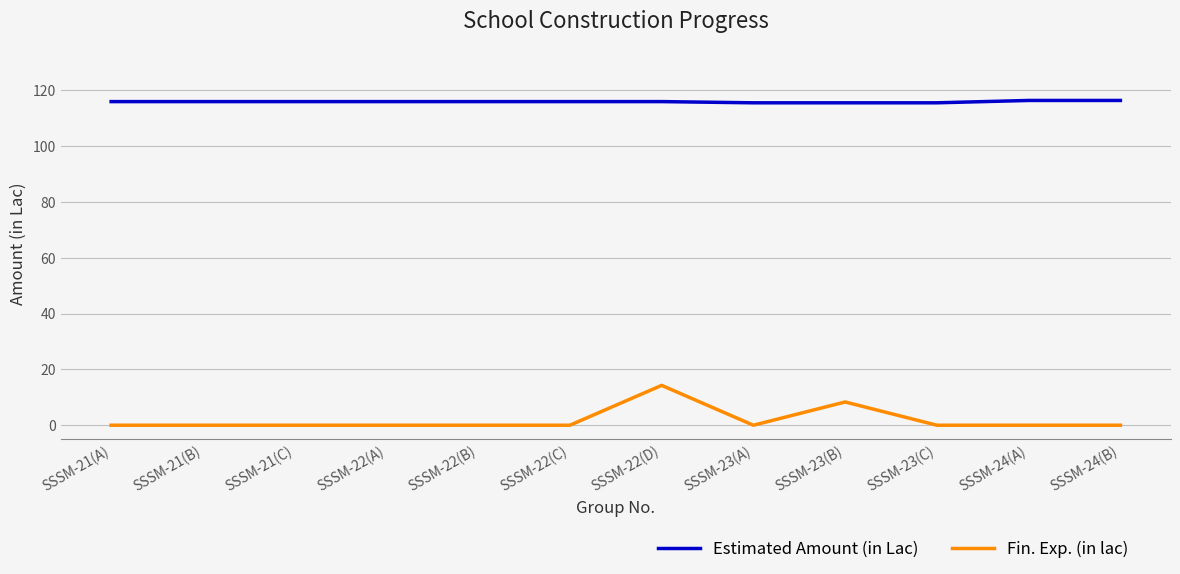

Which series changed the most between SSSM-22(D) and SSSM-23(A)?

Fin. Exp. (in lac)